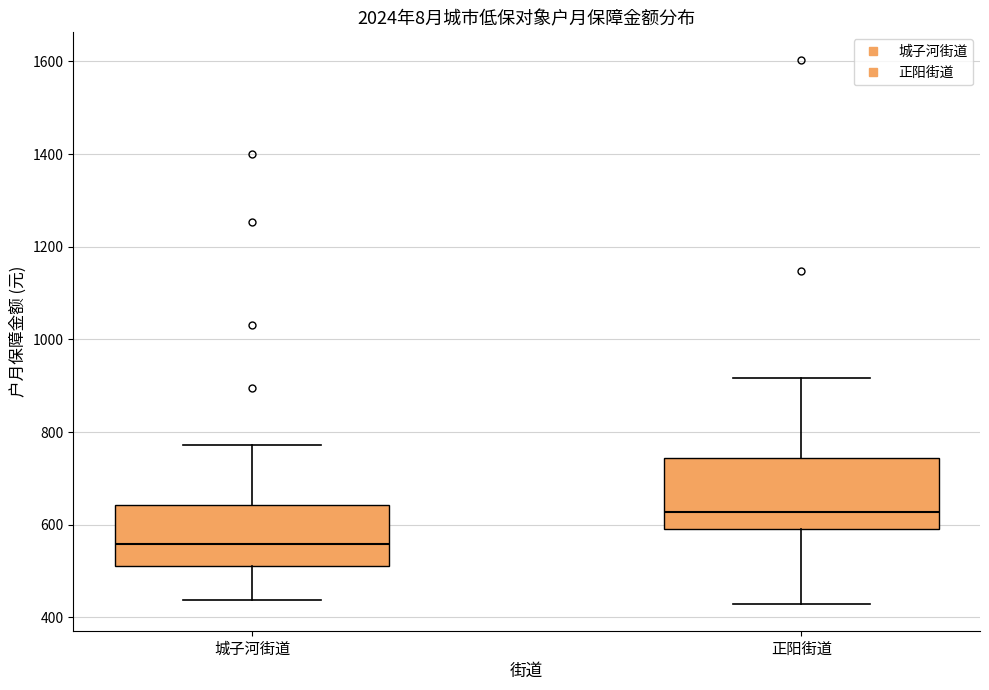

Which box's median line is the highest?

正阳街道